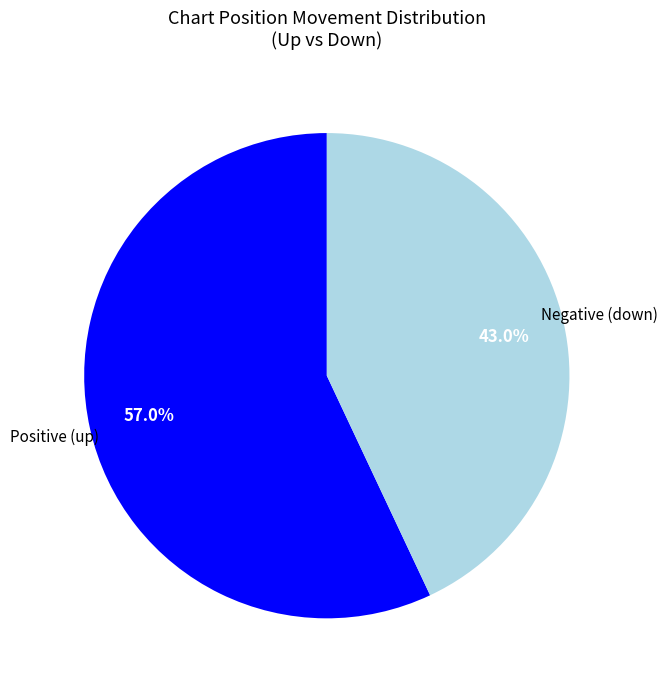

Is there any slice that represents more than half of the pie?

Yes